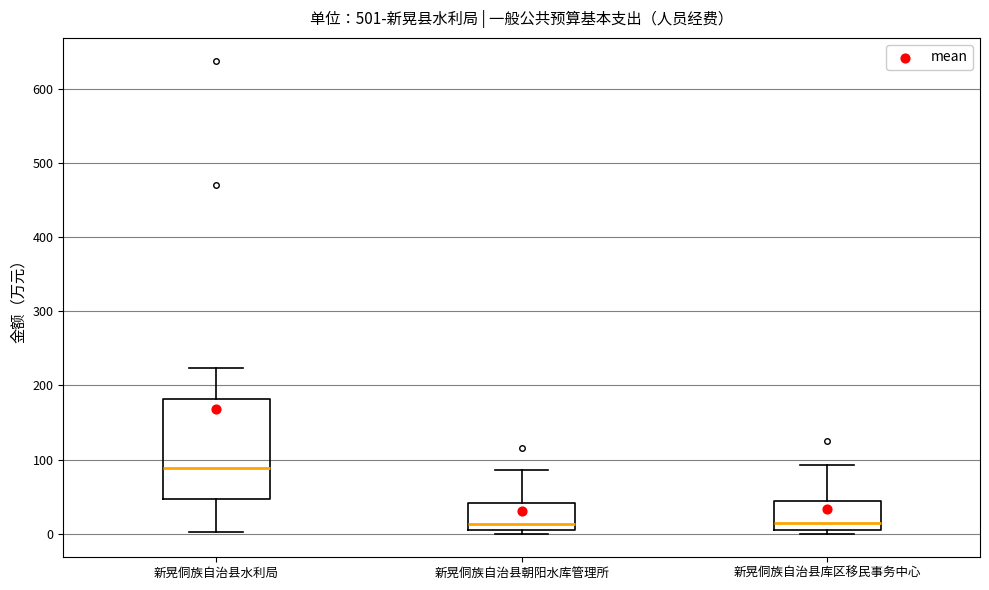

Where is the upper edge of the box for 新晃侗族自治县库区移民事务中心 on the y-axis? The values are not printed on the chart, so give them approximately, as read against the axis.

40